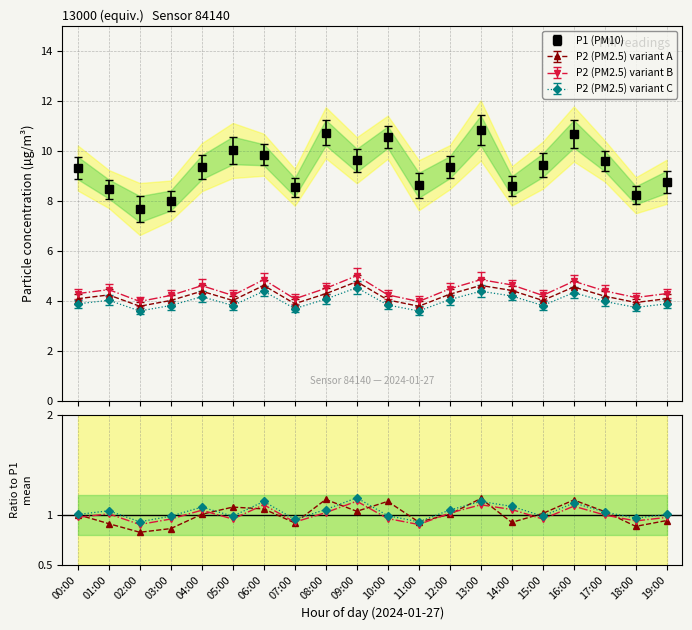

The value of P1 at 09:00 is 15.3. True or false?

False